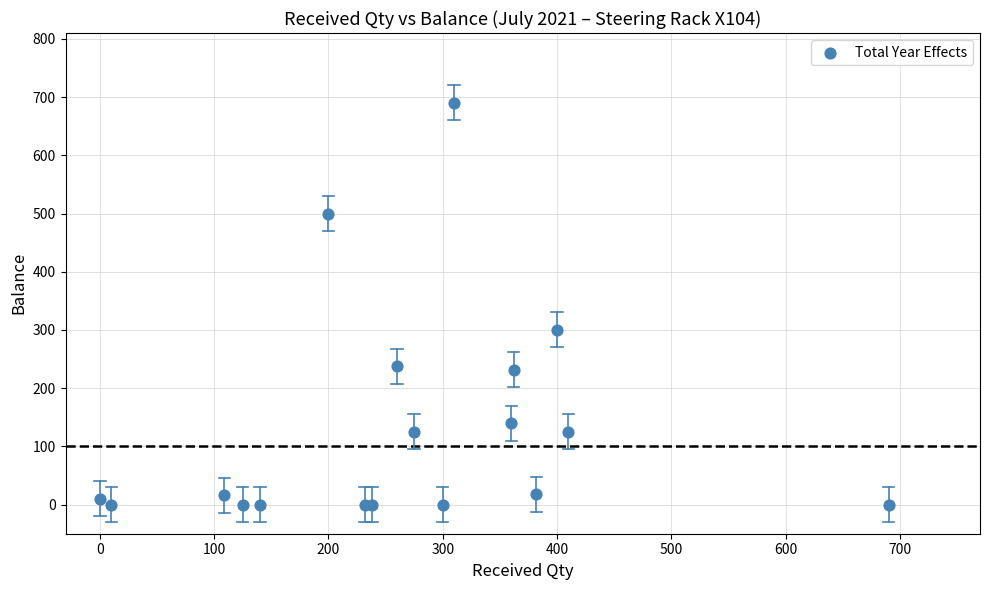

What Y value in the scatter plot is closest to 345?

300